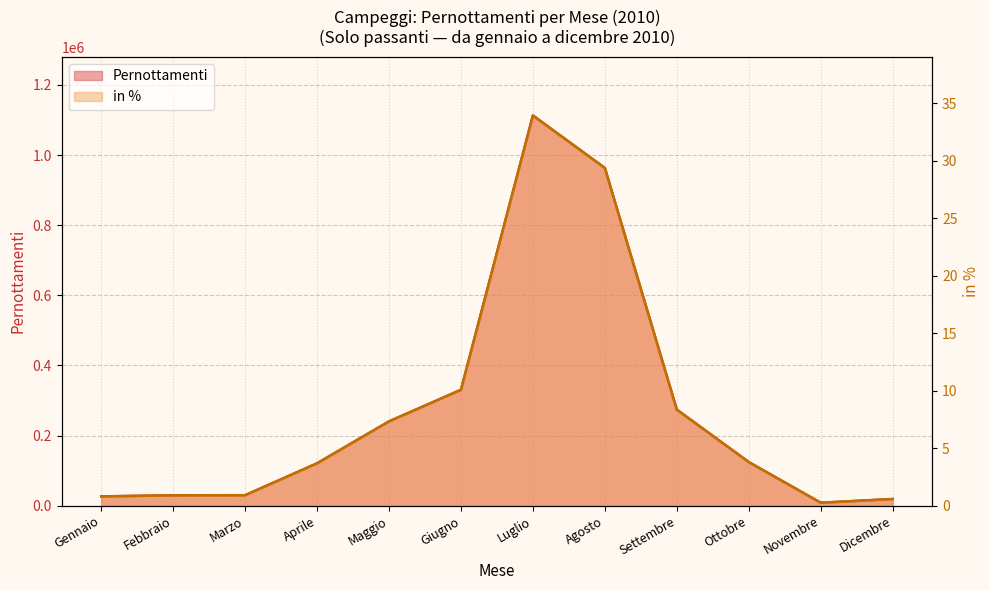

How many data points in in % are above 3?

7